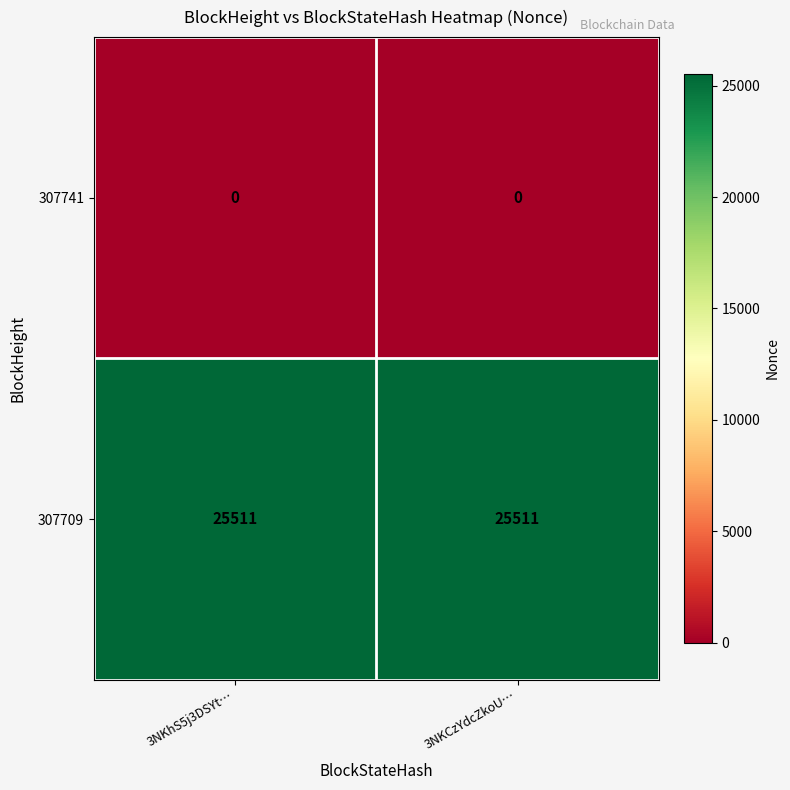

At 3NKhS5j3DSYt…, list the series in order from smallest to largest.

307741, 307709